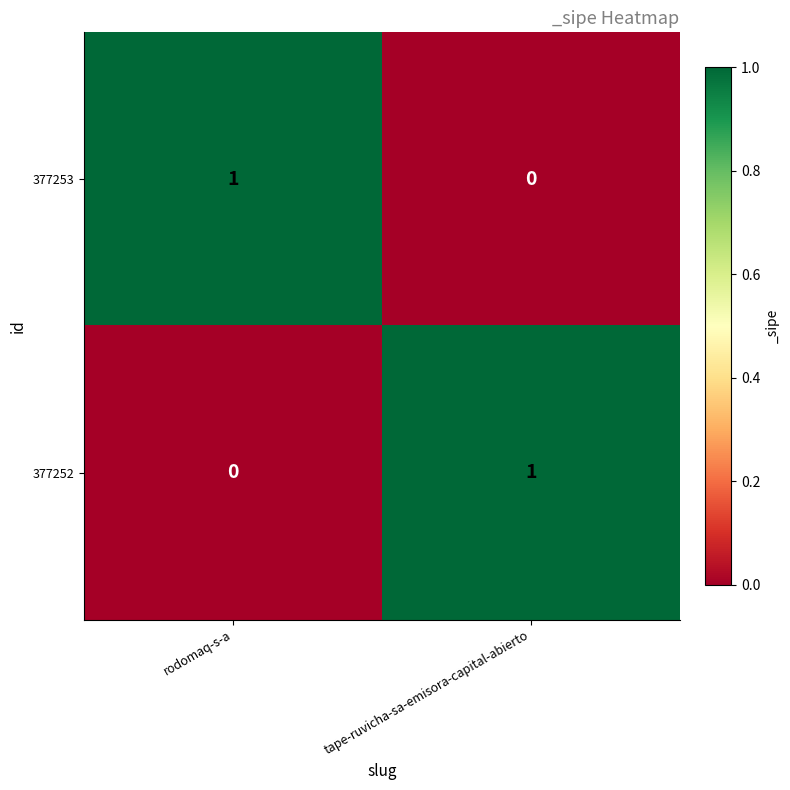

Rank the series at rodomaq-s-a from highest to lowest value.

377253, 377252